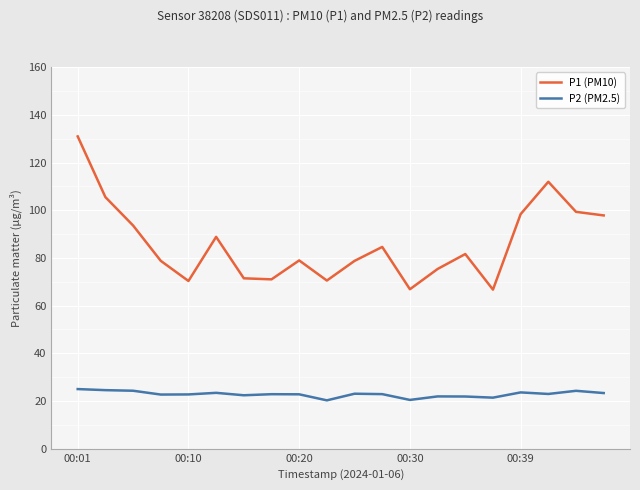

How many lines are shown in the chart?

2